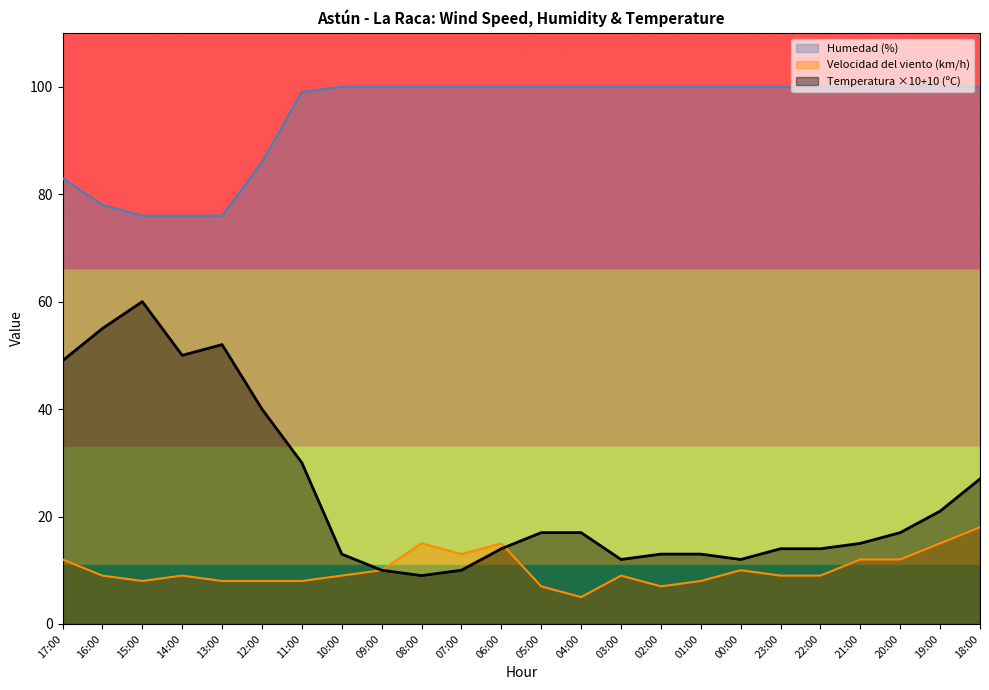

Rank the series by their maximum value, from highest to lowest.

Humedad (%), Temperatura ×10+10 (ºC), Velocidad del viento (km/h)